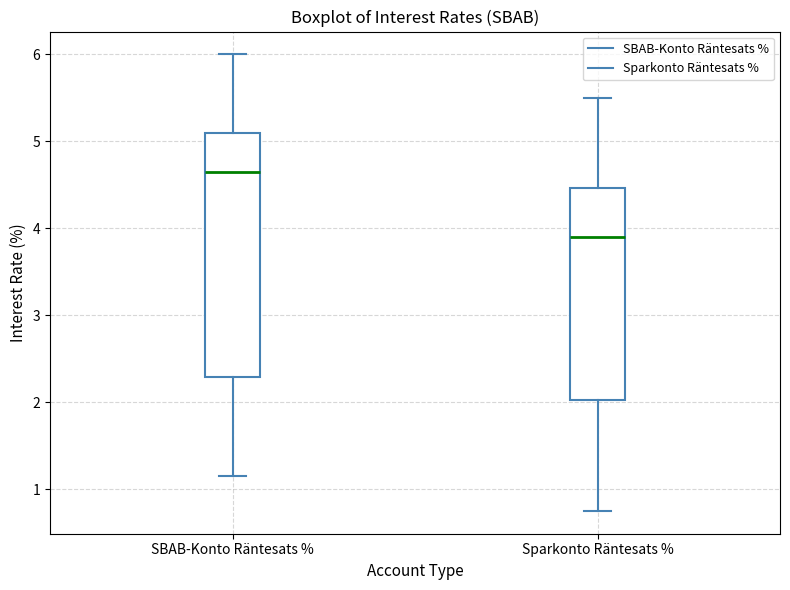

Reading left to right, transcribe this box plot: for each box, give where its median line is, the range the box spans, and where its two whiskers end, as read against the y-axis. The values are not printed on the chart, so give them approximately, as read against the axis.

SBAB-Konto Räntesats %: median 4.7, box 2.3 to 5.1, whiskers 1.2 to 6.0
Sparkonto Räntesats %: median 3.9, box 2.0 to 4.5, whiskers 0.8 to 5.5